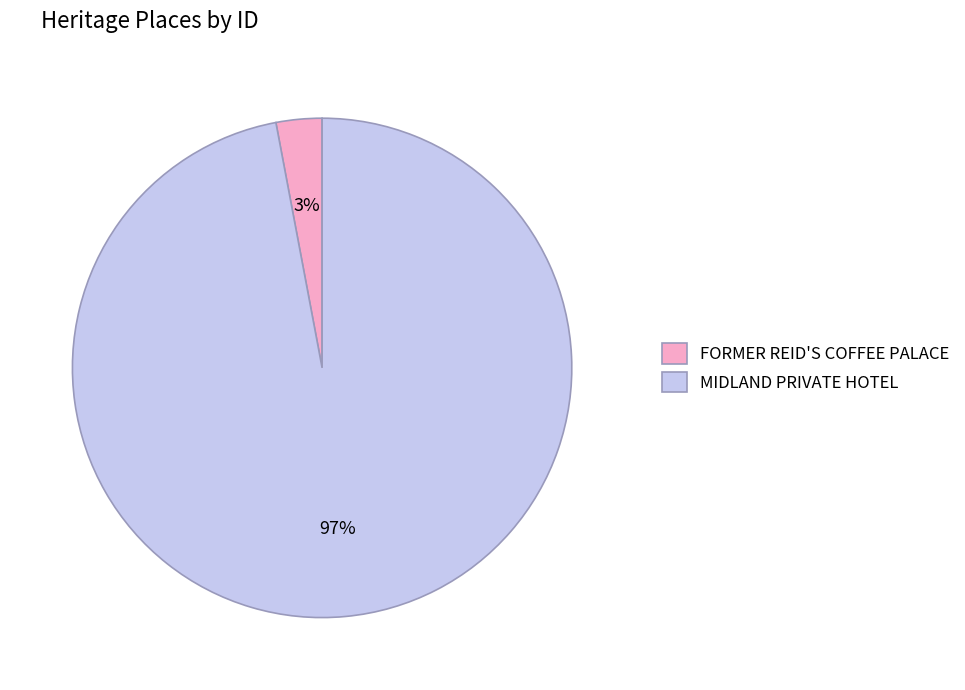

Which slice represents more than half of the pie?

MIDLAND PRIVATE HOTEL